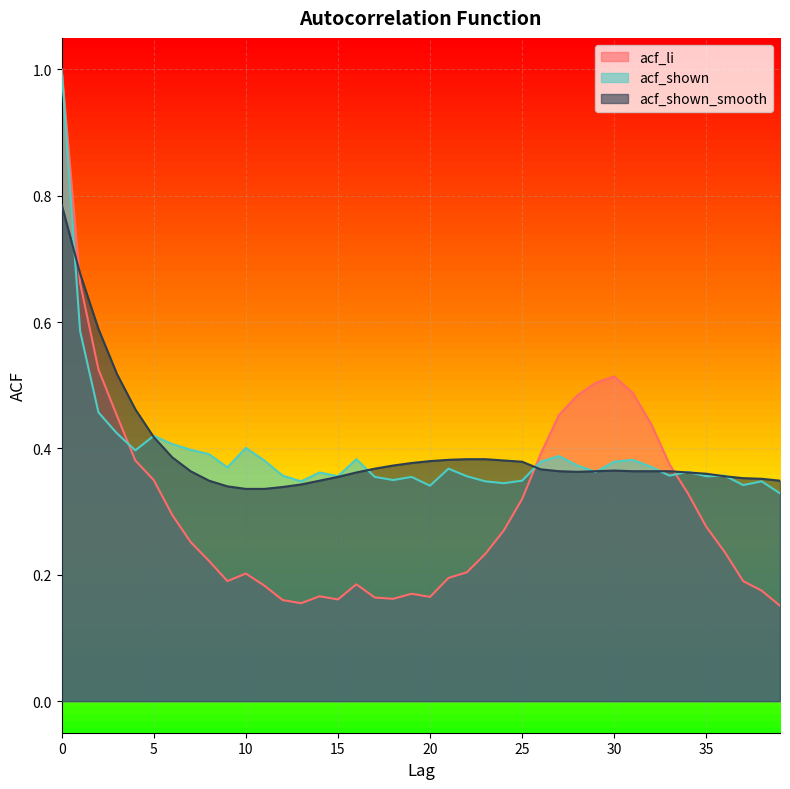

How many categories are shown in the chart?

40